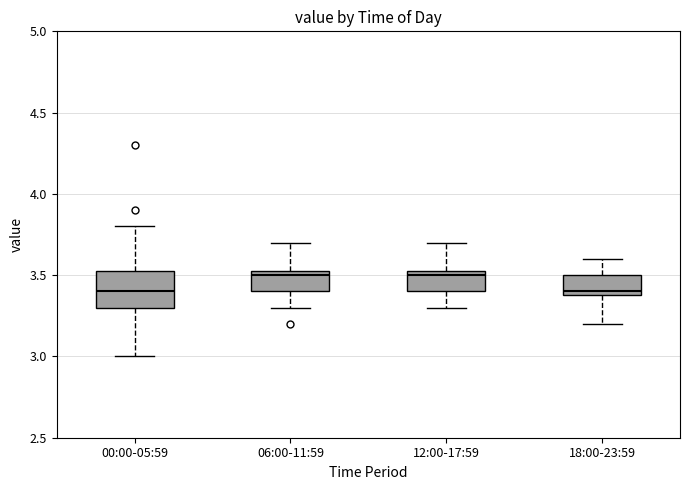

Comparing the boxes themselves (not the whiskers), which one is the tallest?

00:00-05:59